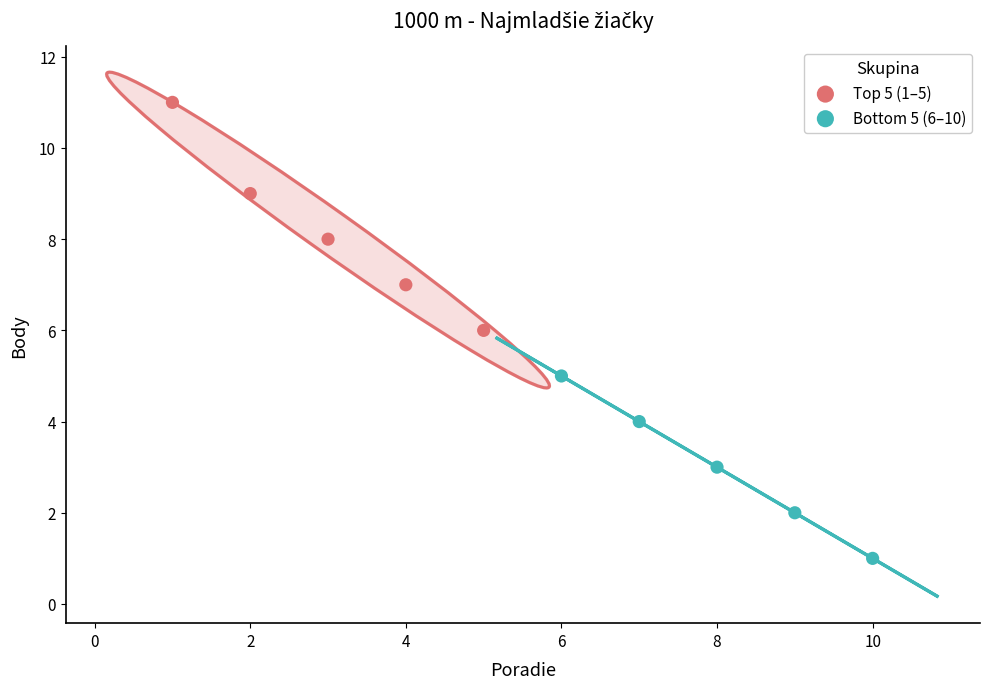

Which series reaches the minimum Y coordinate?

Bottom 5 (6–10)